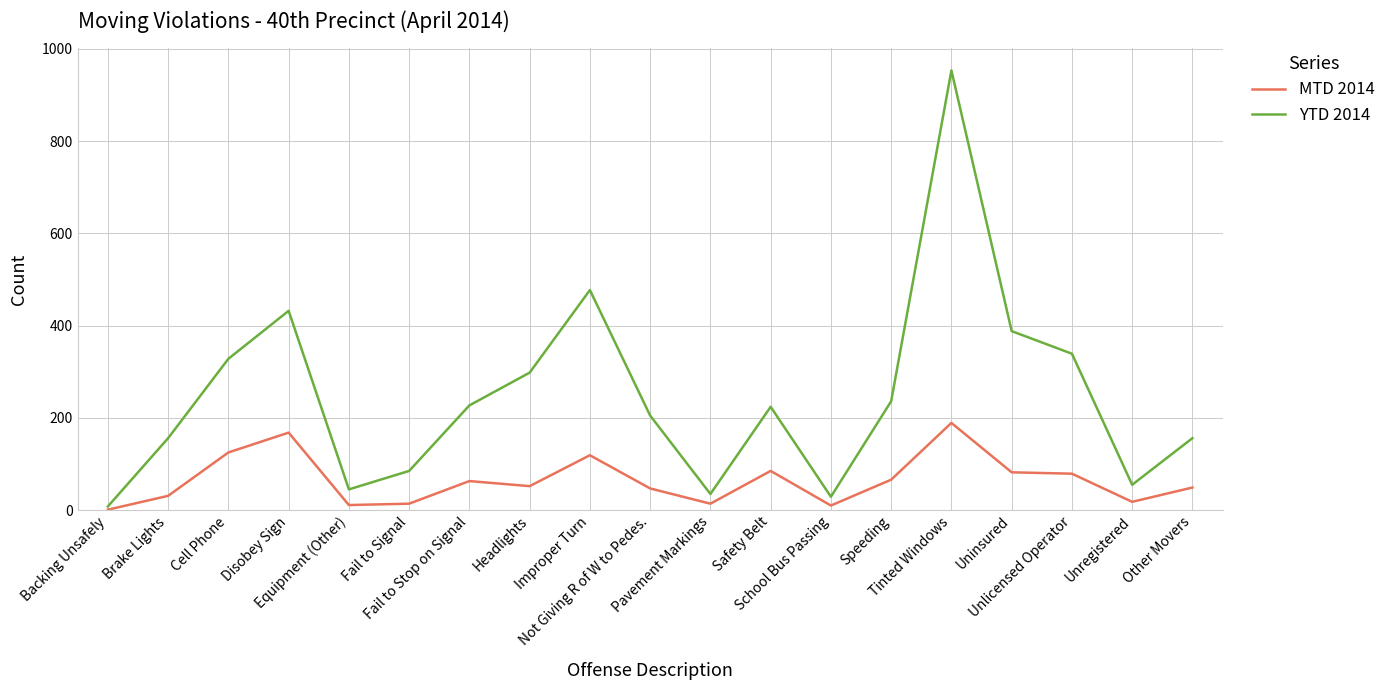

What is the highest value of the MTD 2014 series?

189